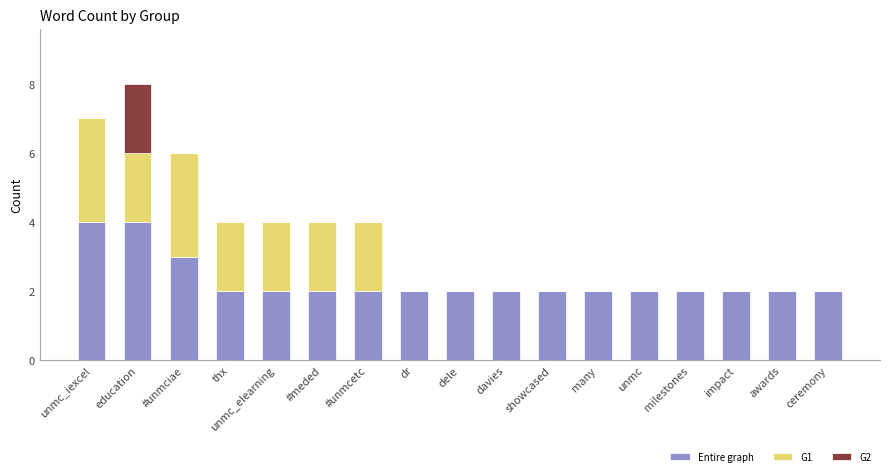

What is the total value across all series at education?

8